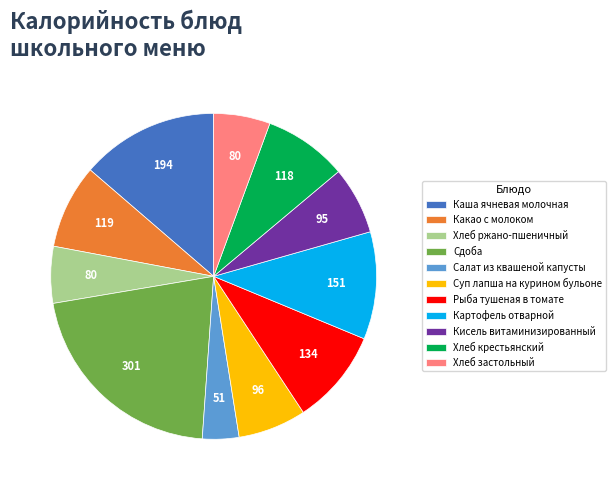

The Салат из квашеной капусты slice represents 4% of the pie. True or false?

True